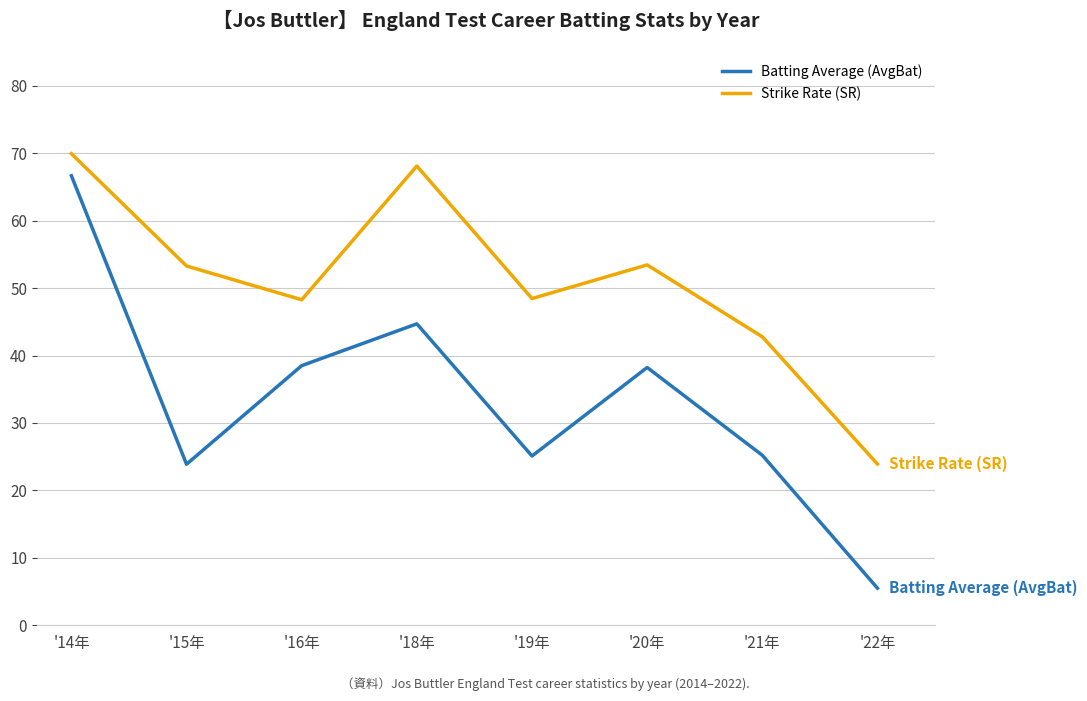

The value of Strike Rate (SR) at '16年 is 13.3. True or false?

False